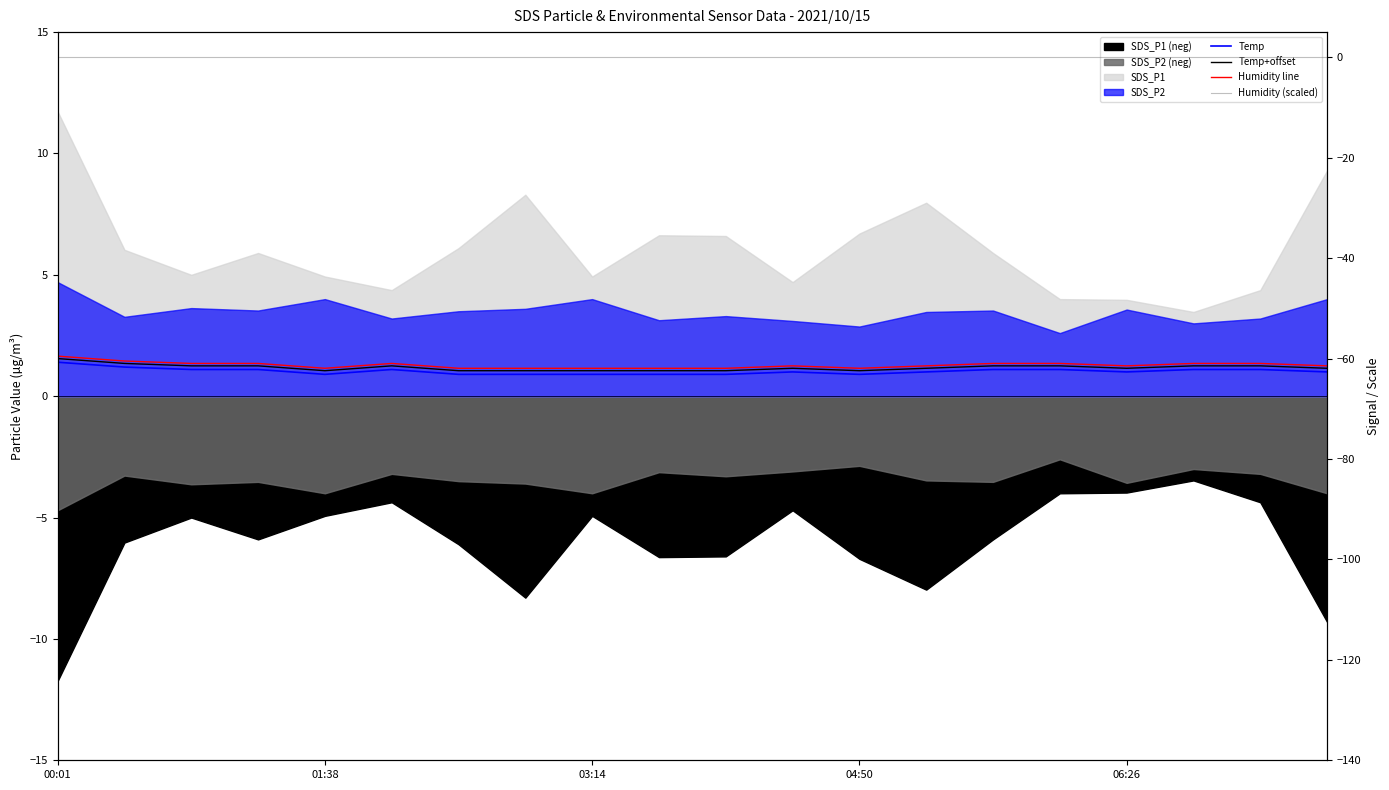

At 17, list the series in order from largest to smallest.

Humidity line, Temp+offset, Temp, Humidity (scaled)